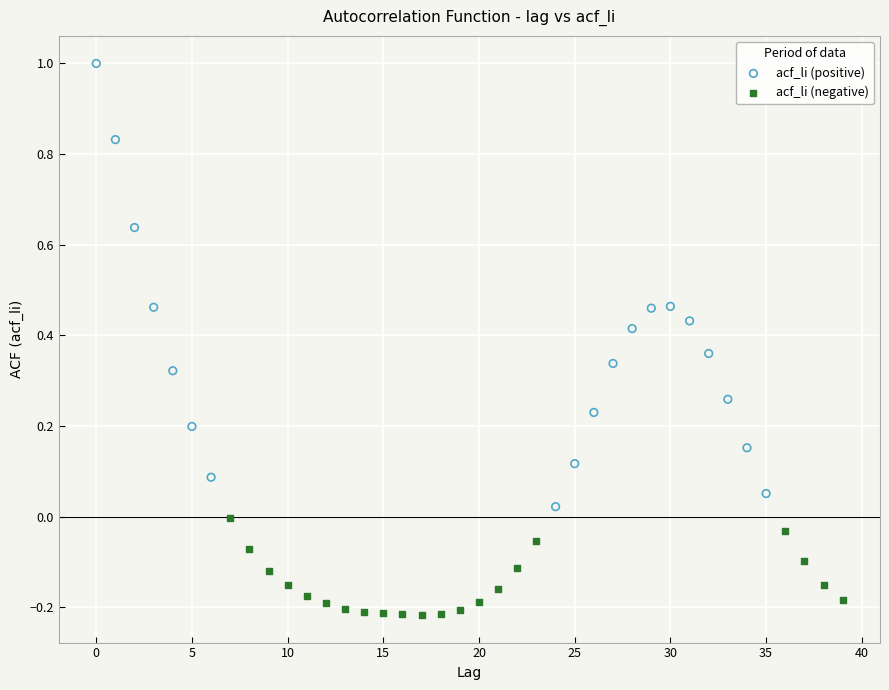

Which series reaches the maximum Y coordinate?

acf_li (positive)